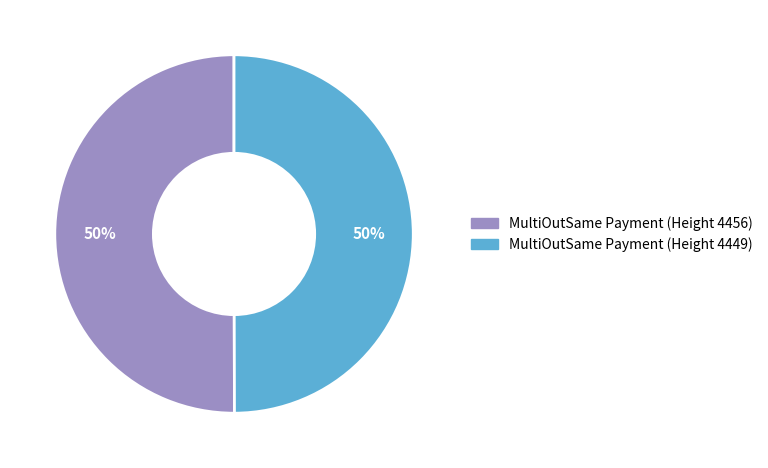

The MultiOutSame Payment (Height 4449) slice represents 50% of the pie. True or false?

True